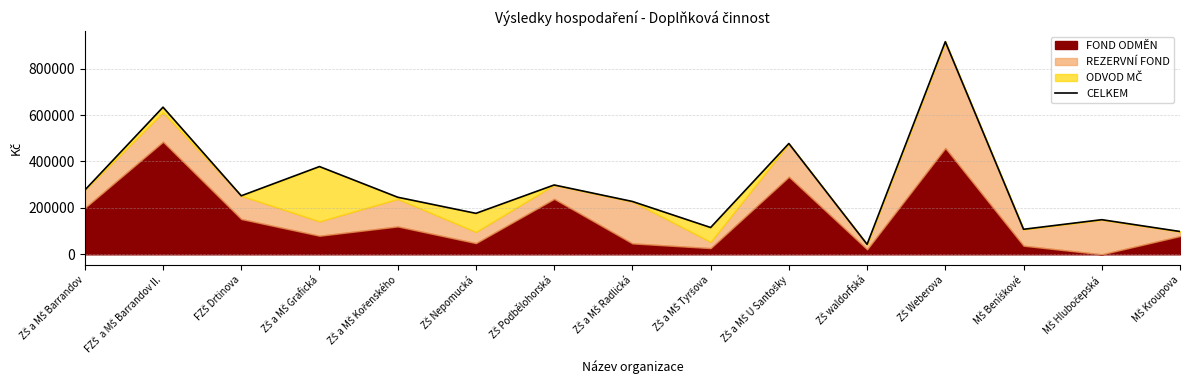

Which category has the lowest value across all series?

ZŠ waldorfská